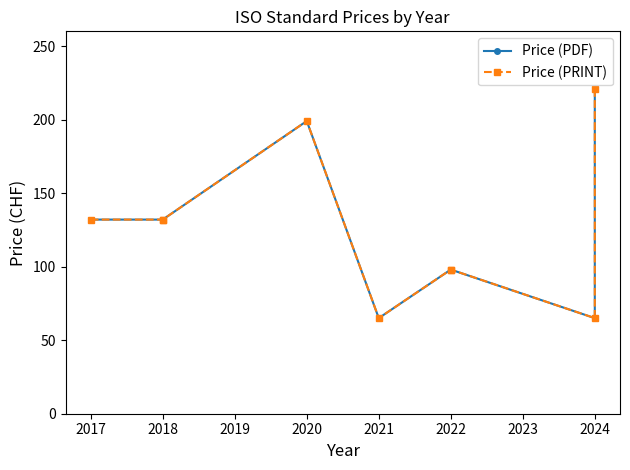

Rank the series by their maximum value, from lowest to highest.

Price (PDF), Price (PRINT)